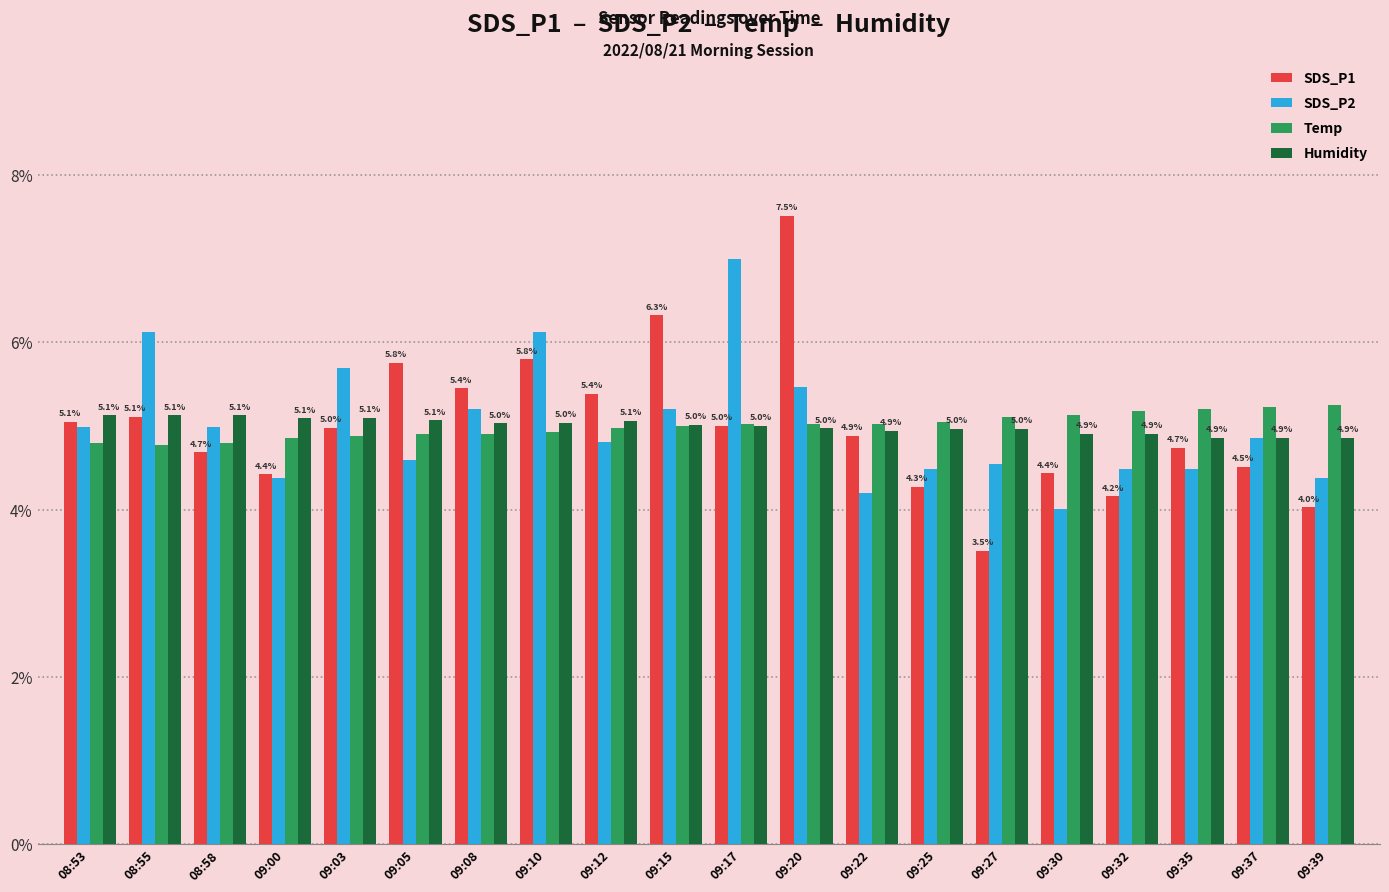

Rank the series at 09:35 from highest to lowest value.

Temp, Humidity, SDS_P1, SDS_P2